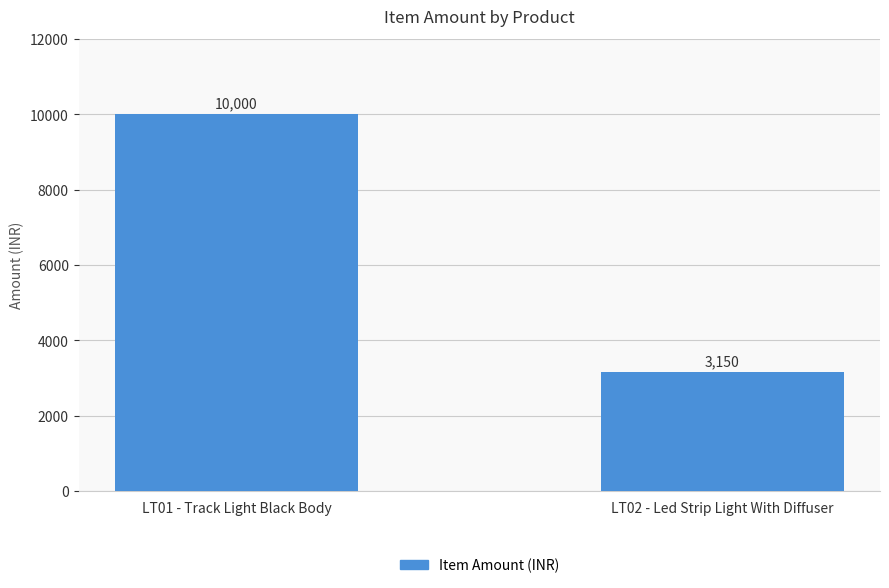

How many distinct data groups are displayed?

1